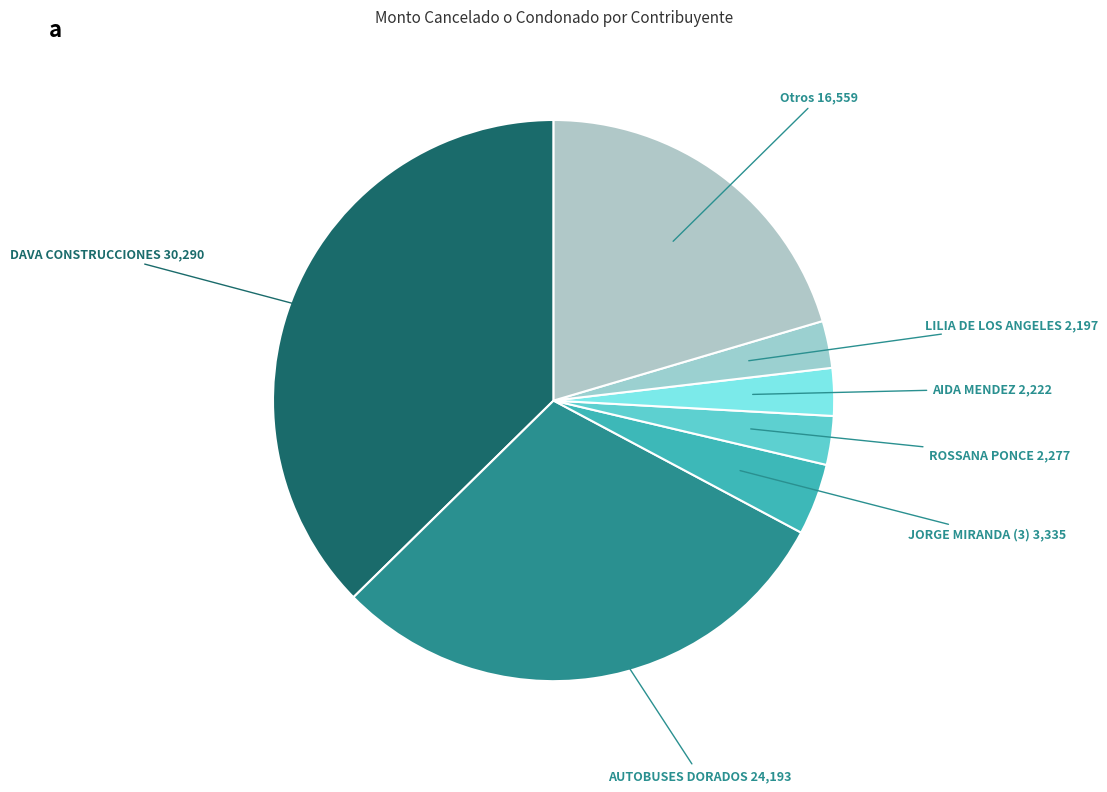

How many segments does this pie chart have?

7